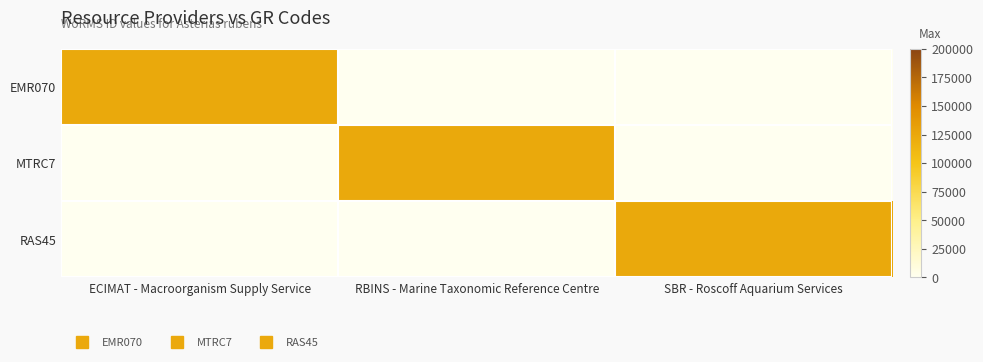

Which series has the largest total across all categories?

EMR070